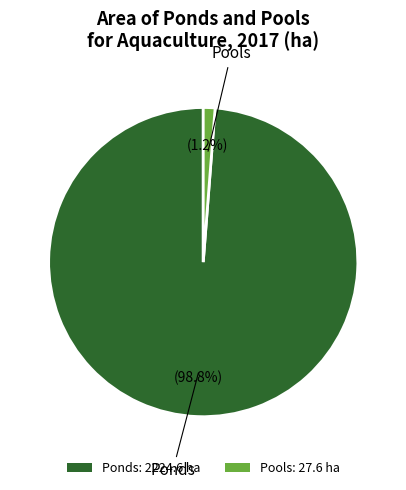

To the nearest percent, what portion does Pools represent?

1%